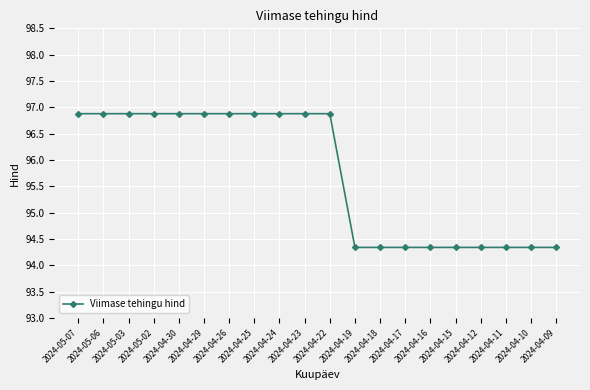

What is the value of the 7th point from the left?

96.9